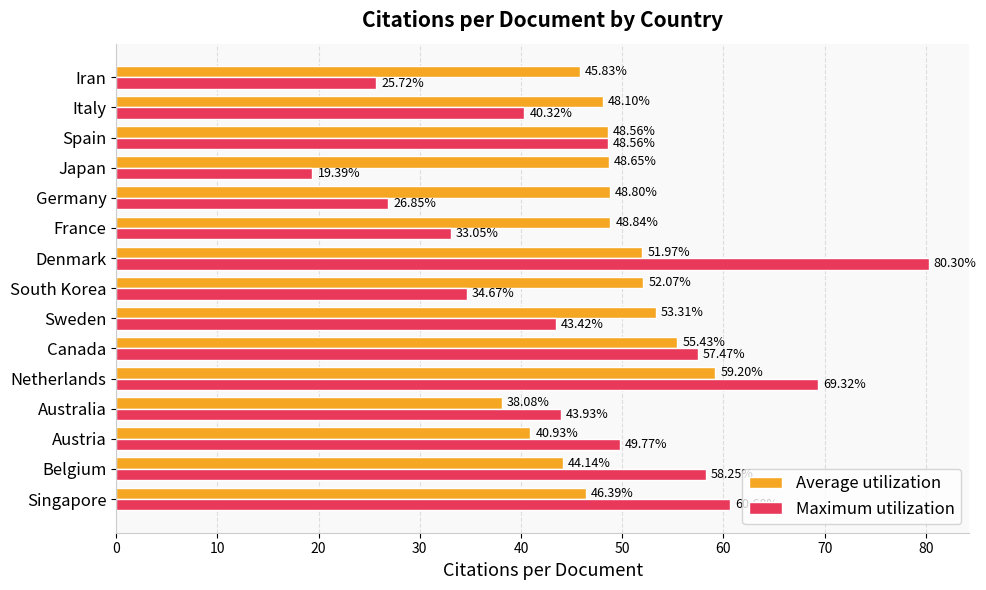

Where is Maximum utilization nearest to the value 49?

Spain